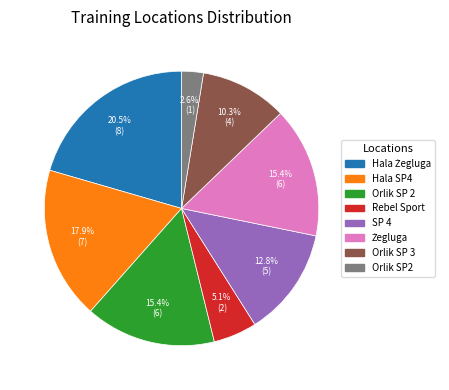

What percentage is the Hala SP4 slice, to the nearest percent?

18%